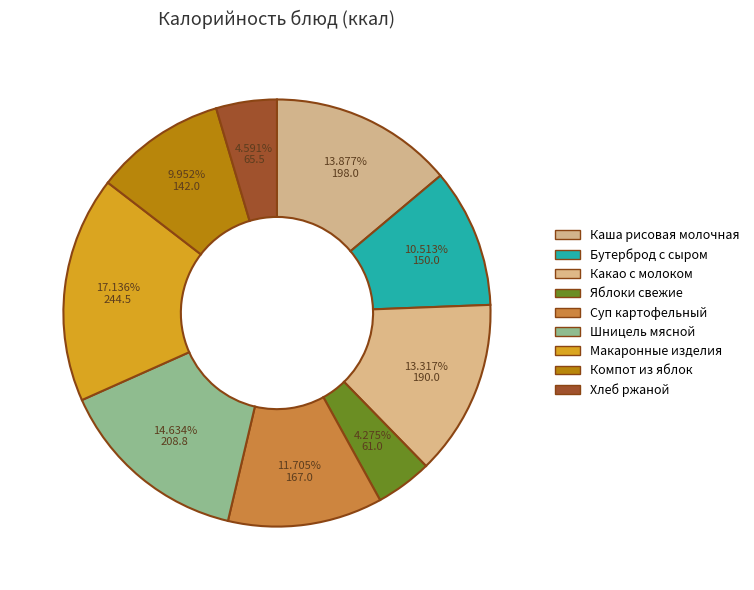

How many slices are in this pie chart?

9